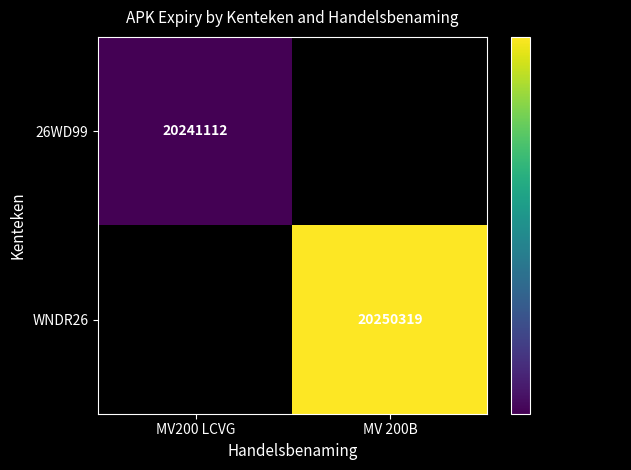

The WNDR26 series shows 20250319 at MV 200B. True or false?

True